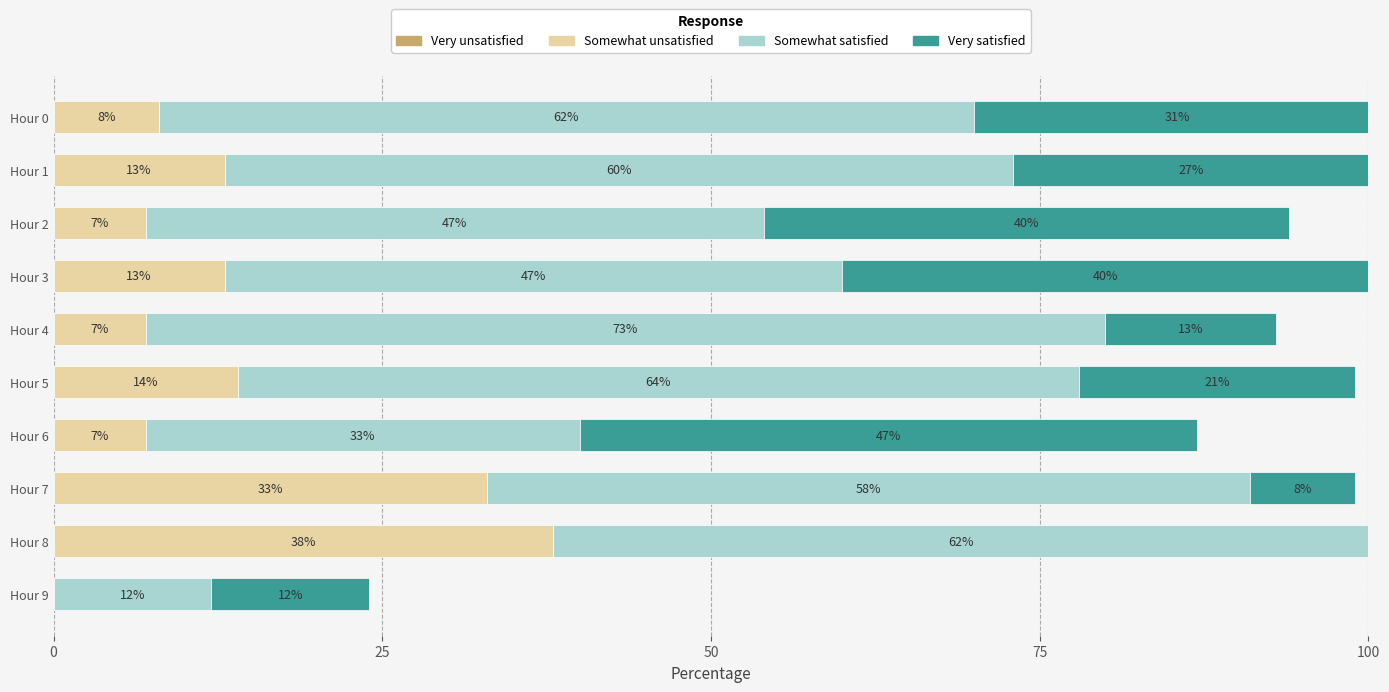

How many data points does each series have?

10